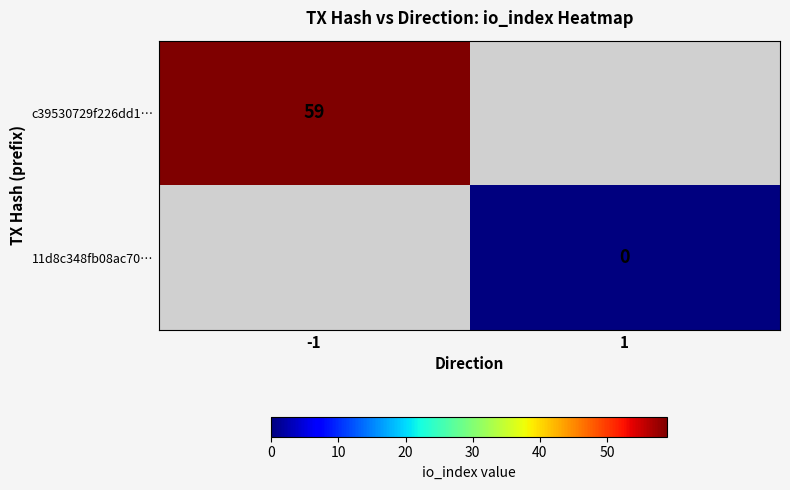

Is the value of 11d8c348fb08ac70… at 1 greater than the value of c39530729f226dd1… at -1?

No